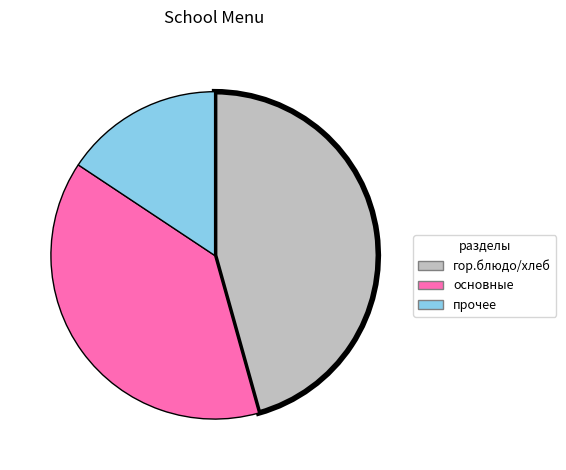

Does any single category account for the majority?

No